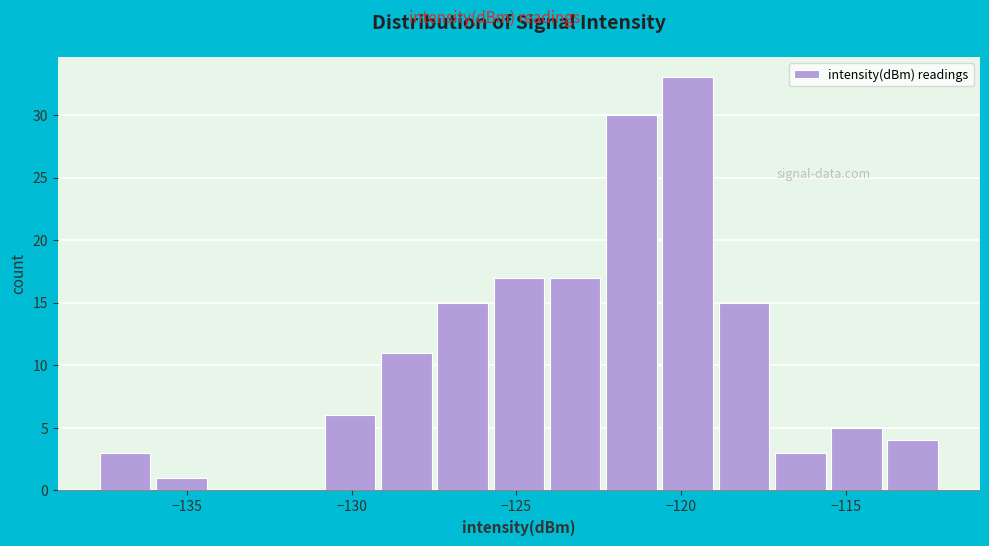

Around what value on the x-axis is the tallest bar? Give the approximate position of its centre, as read against the axis.

-120.0